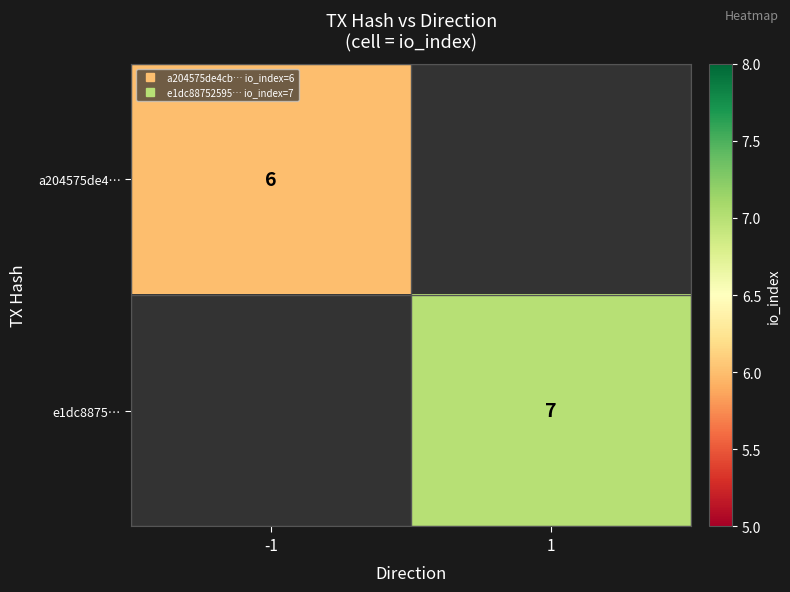

The value of e1dc8875… at 1 is 4.4. True or false?

False